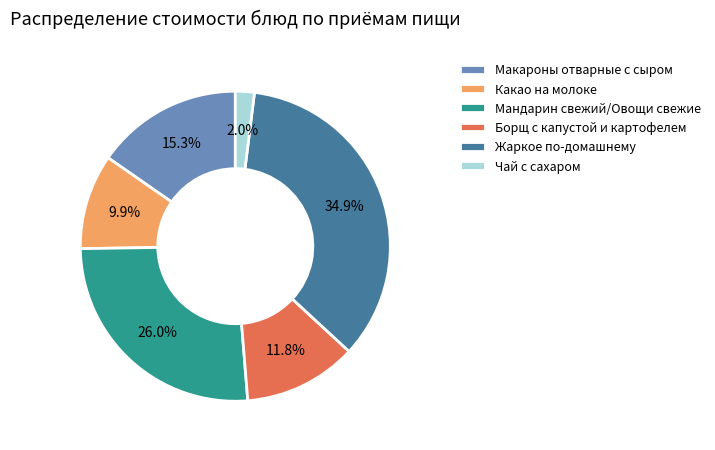

To the nearest percent, what is the average slice percentage?

17%